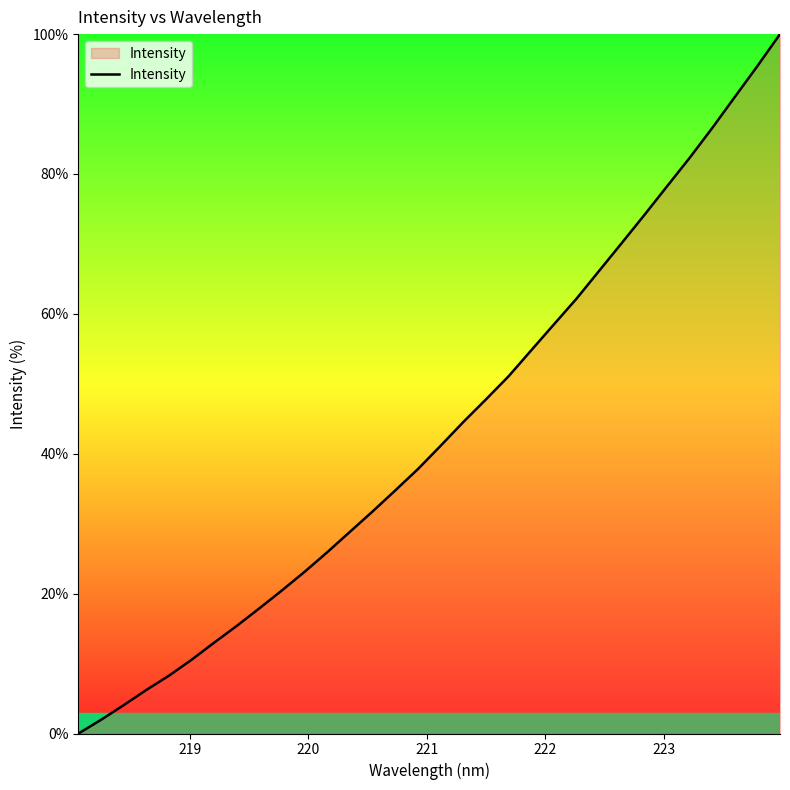

How many lines are shown in the chart?

1